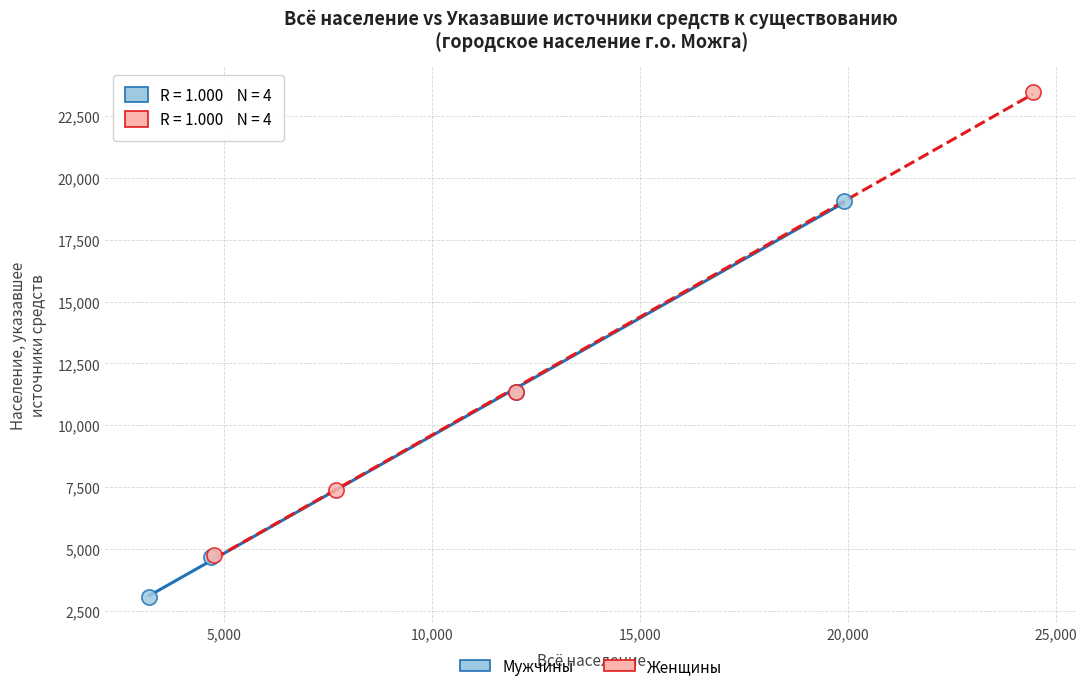

Which series contains the highest Y value?

Женщины